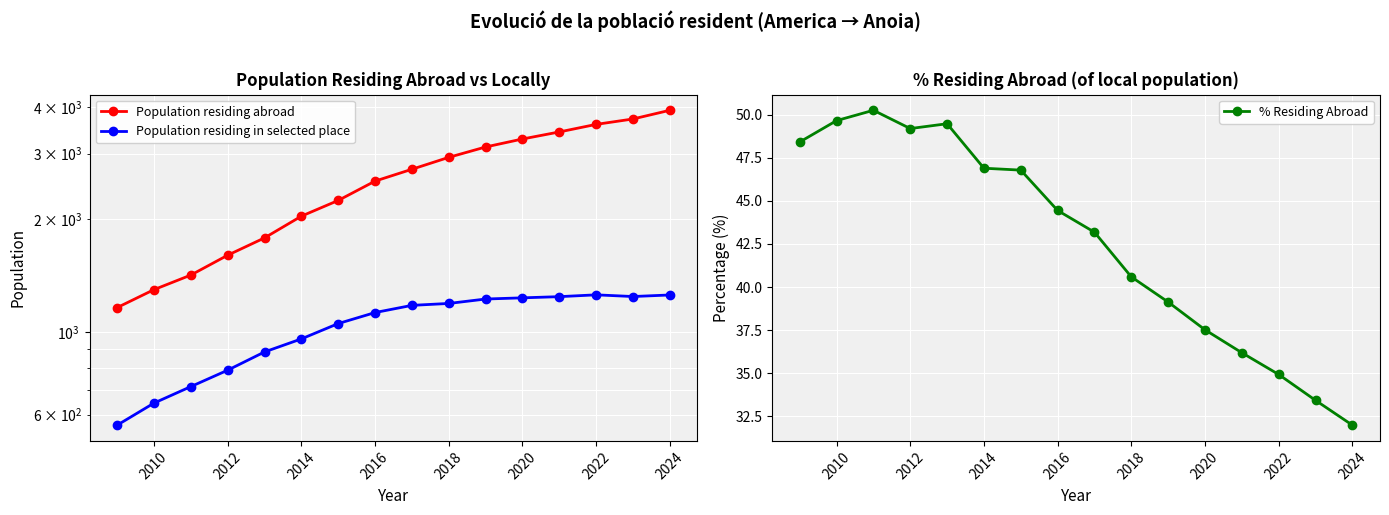

True or false: % Residing Abroad and Population residing abroad intersect in this chart.

False